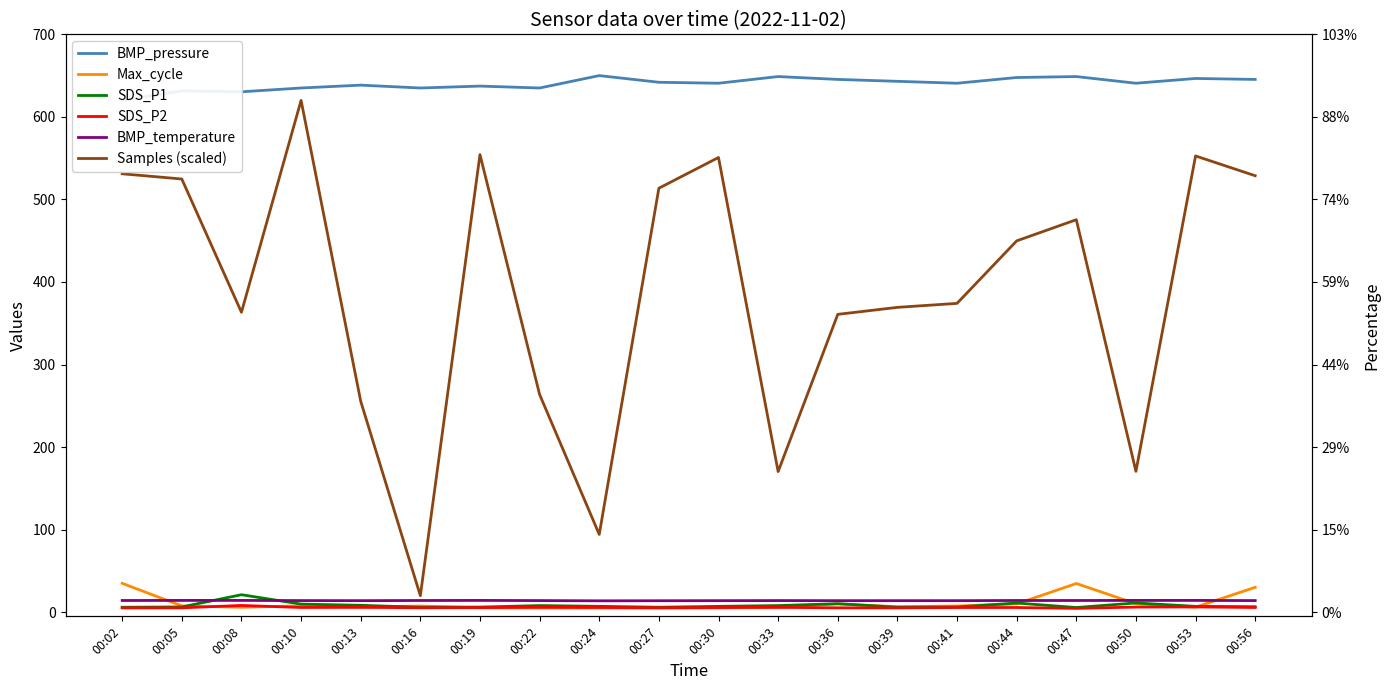

Is it true that BMP_pressure equals 648.8 at 00:33?

True